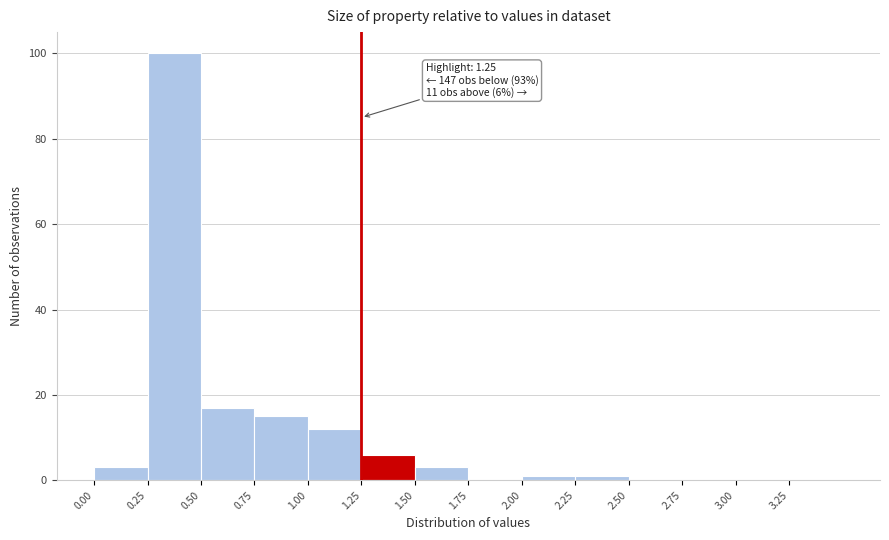

Over which range of the x-axis is the bar tallest?

0.25 to 0.50